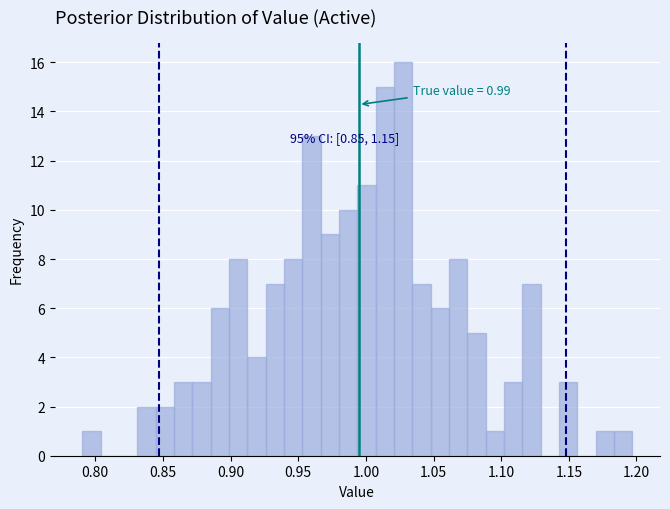

Around what value on the x-axis is the tallest bar? Give the approximate position of its centre, as read against the axis.

1.030